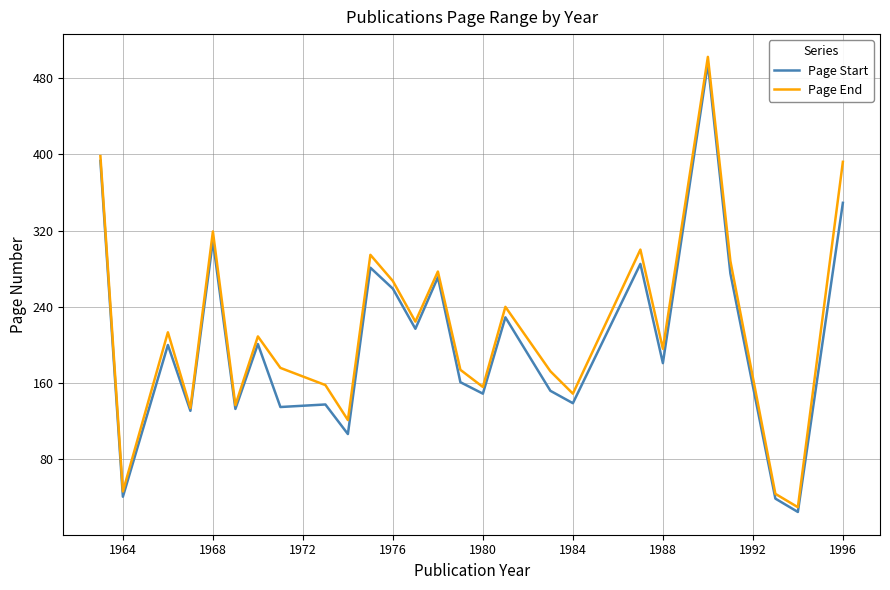

At how many categories does at least one series exceed 257?

9